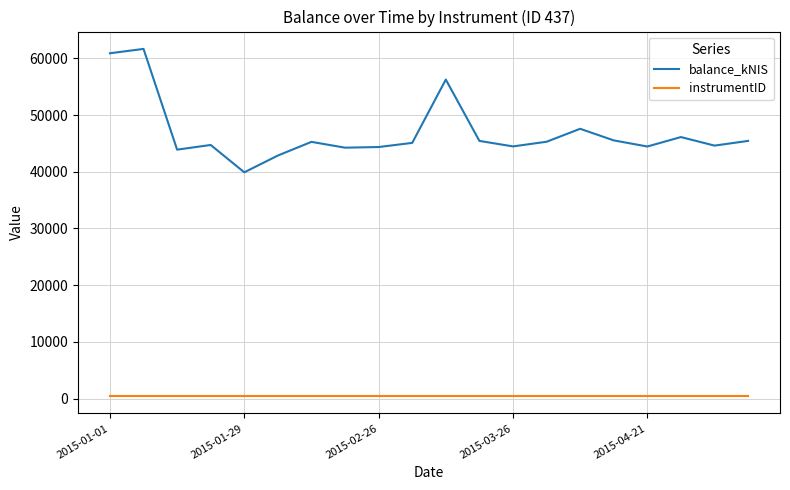

Rank the series by their average value, from highest to lowest.

balance_kNIS, instrumentID